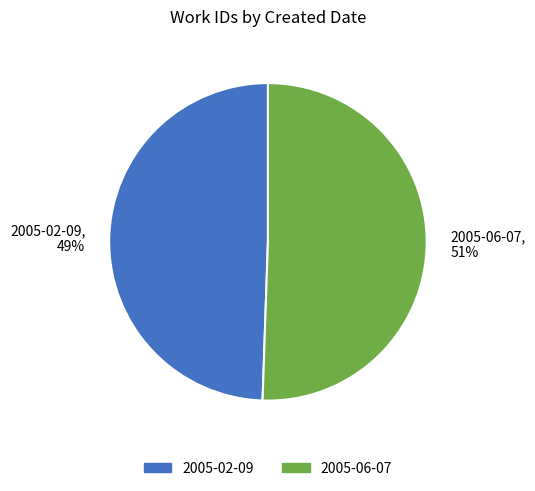

To the nearest percent, what portion does 2005-06-07 represent?

51%